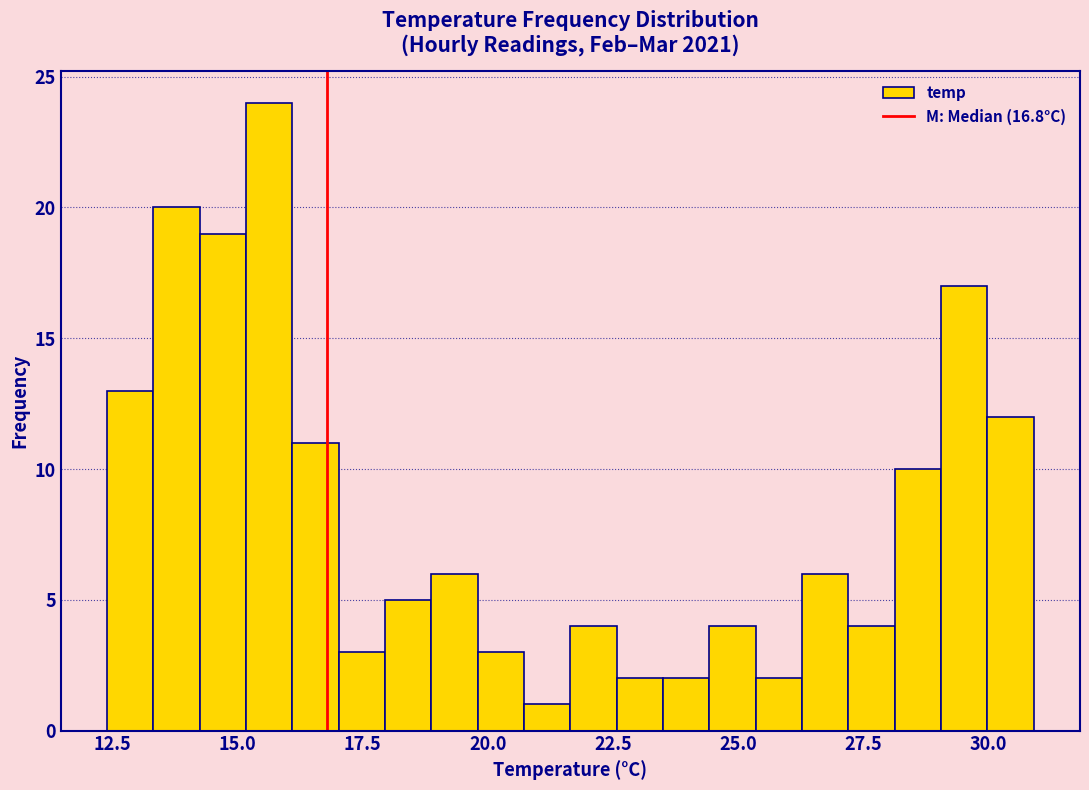

Read against the x-axis, roughly where is the centre of the tallest bar?

15.5